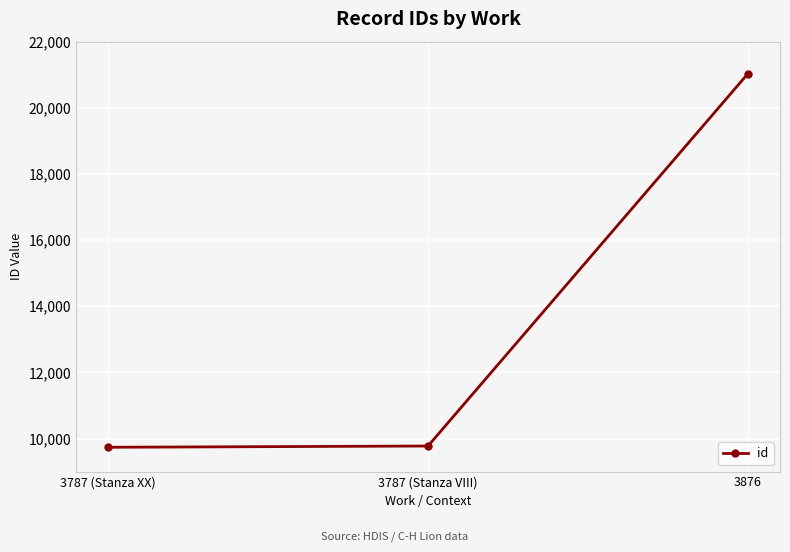

Which label corresponds to the largest value in the chart?

3876